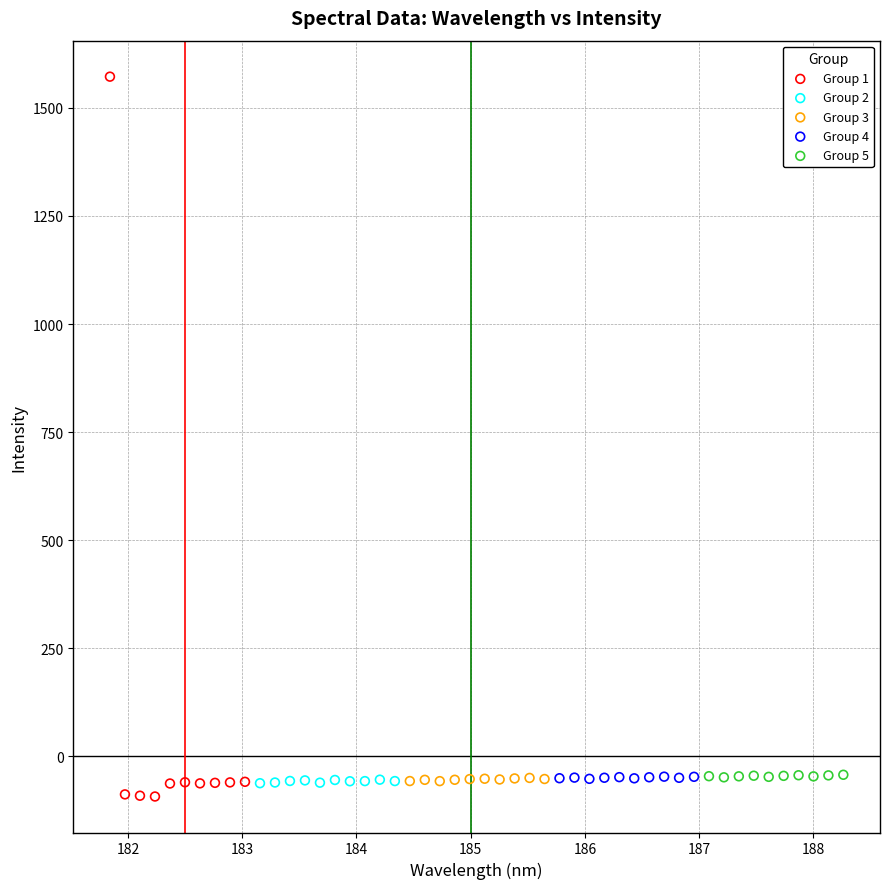

Which series has the widest spread of Y values?

Group 1